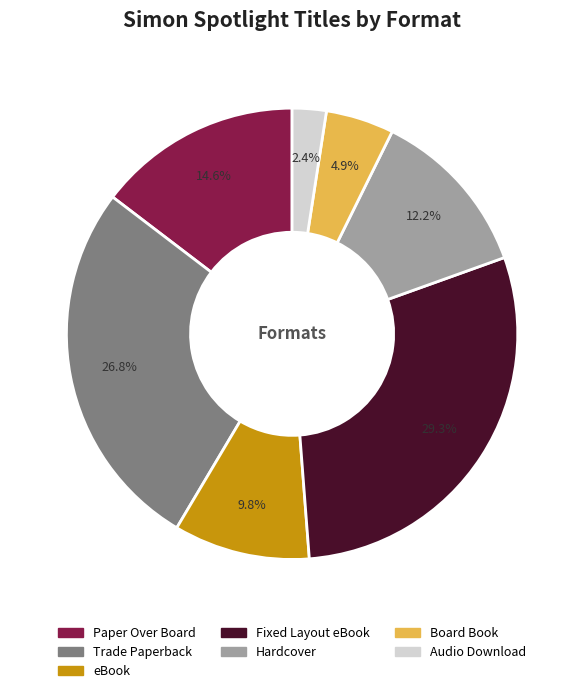

To the nearest percent, what percentage of the pie is Audio Download?

2%